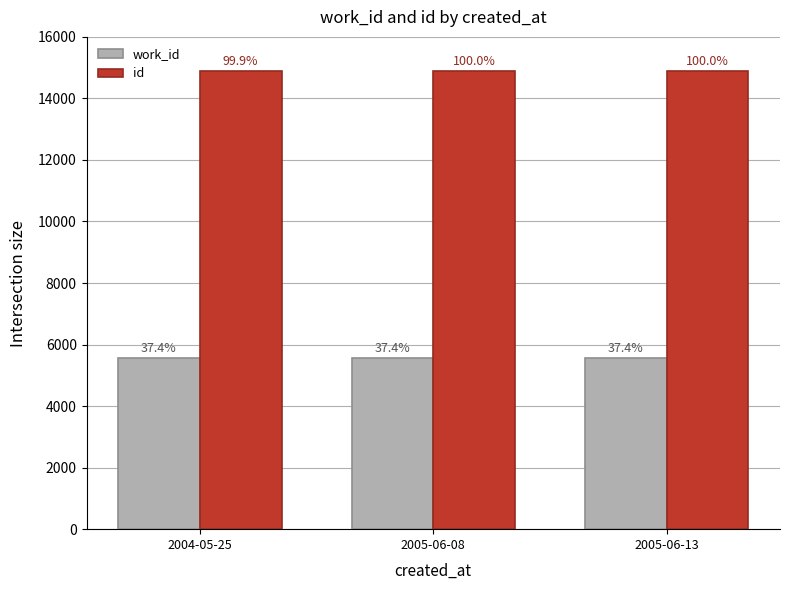

What are all the series names shown in the legend?

work_id, id